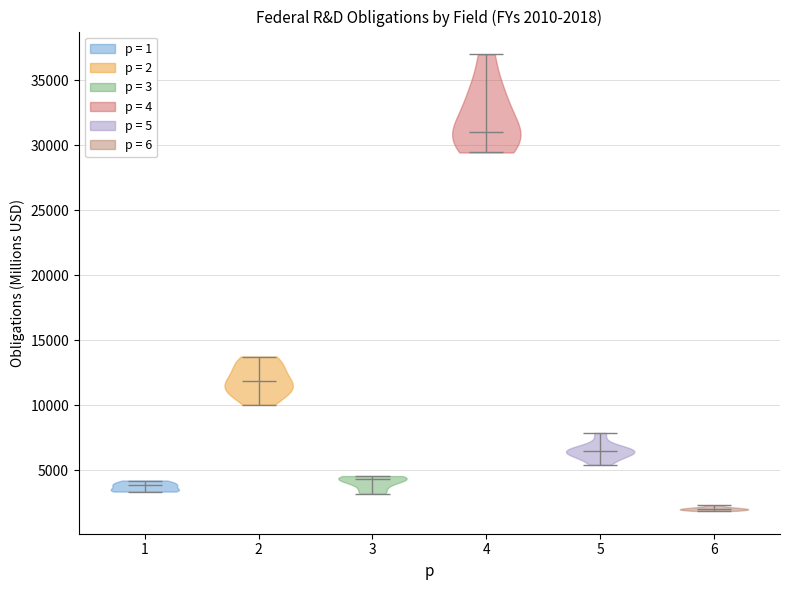

Which violin has the highest median line?

4